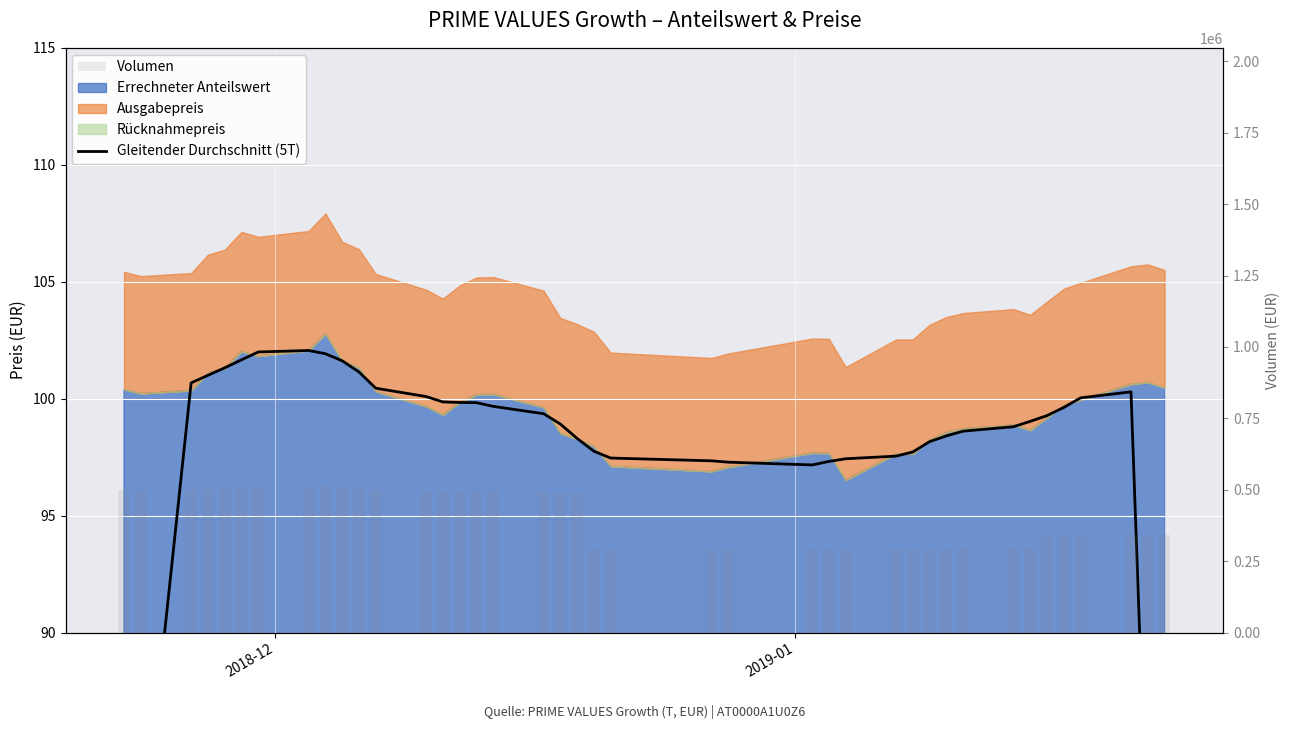

What is the label of the 2nd bar from the left?

2019-01